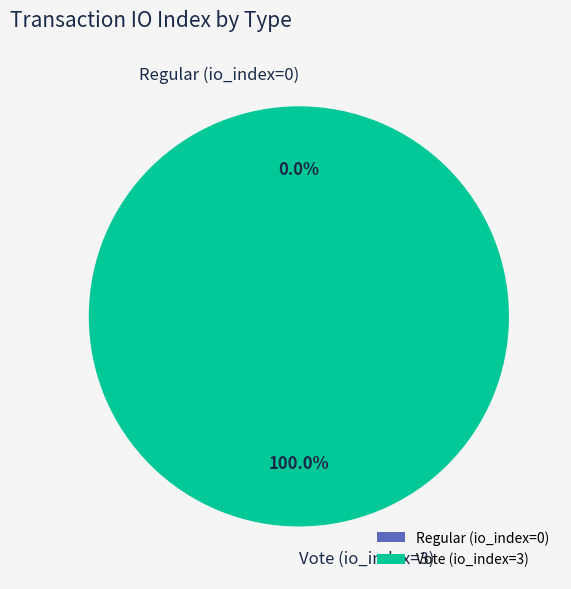

Does Regular represent more than half of the total?

No